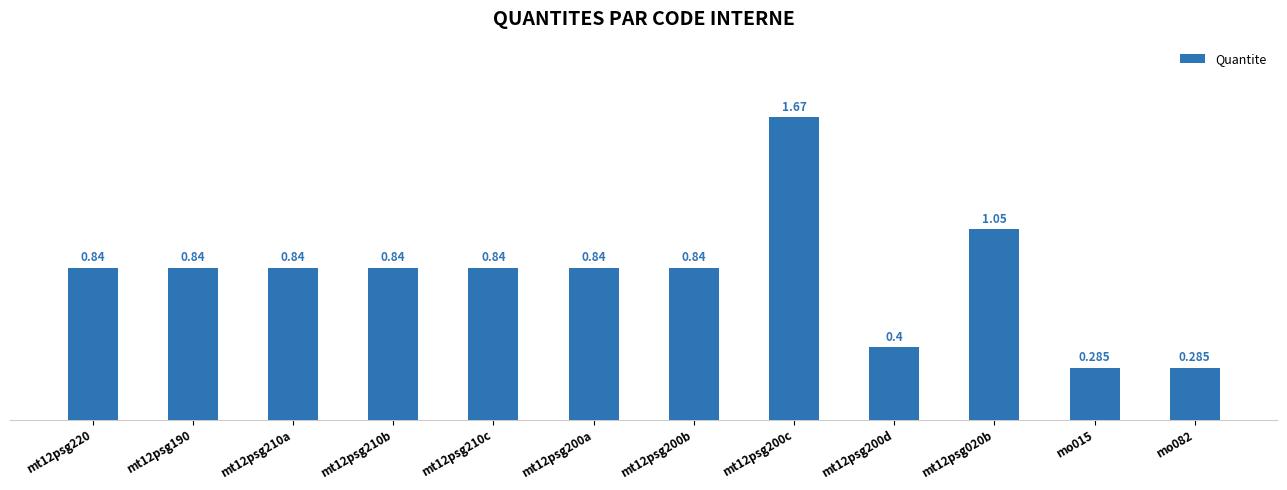

What is the difference between the maximum and minimum values?

1.4